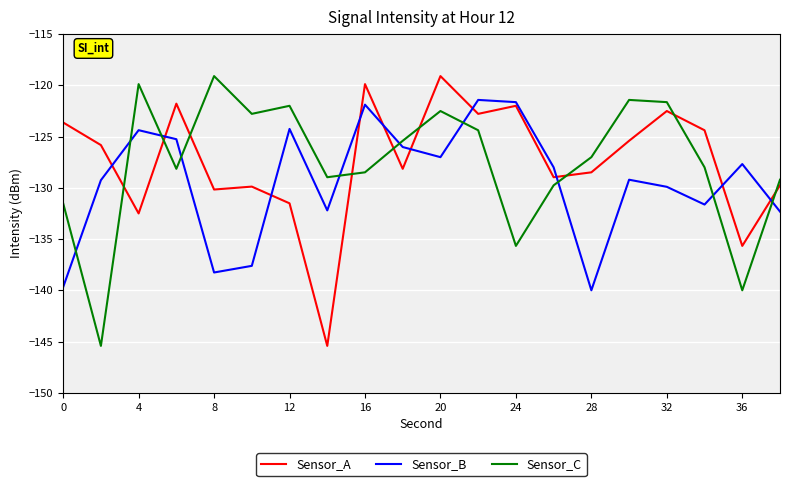

True or false: Sensor_C and Sensor_A intersect in this chart.

True